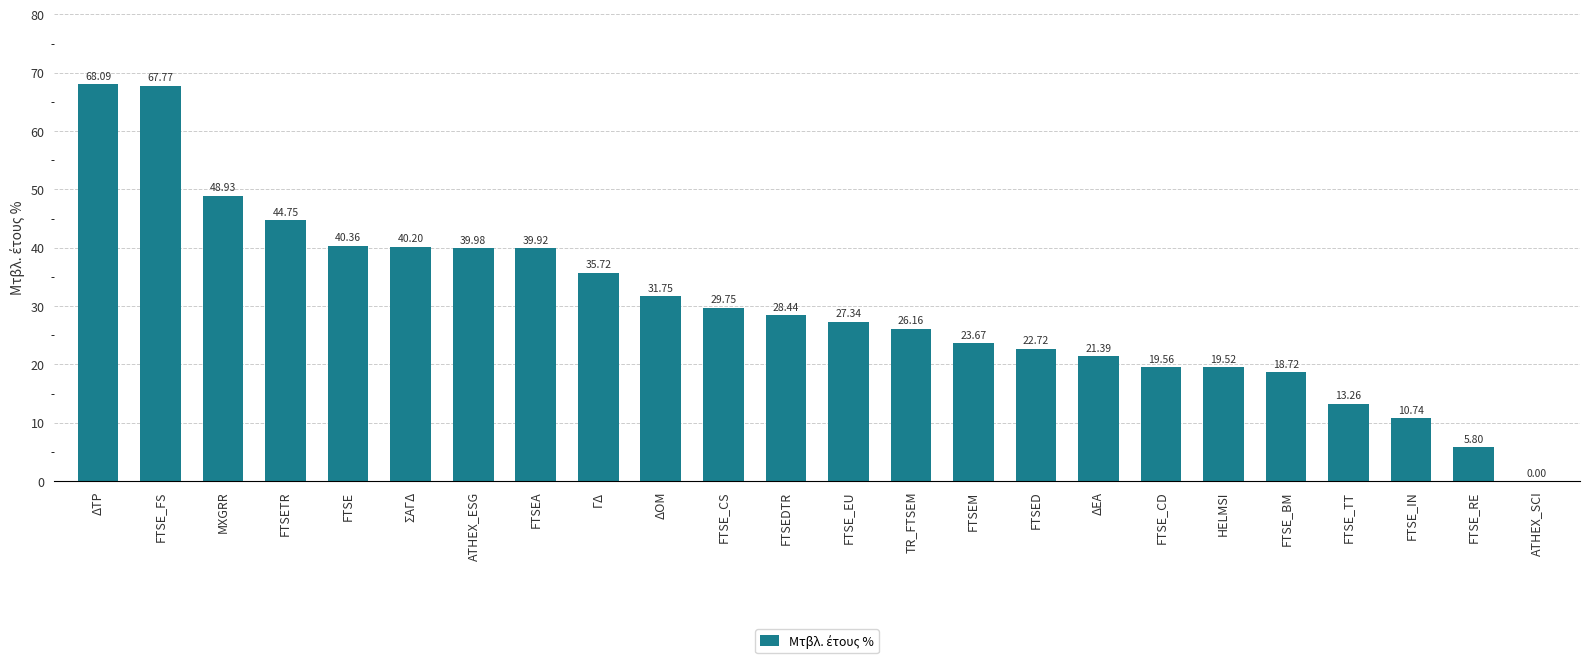

What is the change in value from ΣΑΓΔ to FTSEA?

-0.3